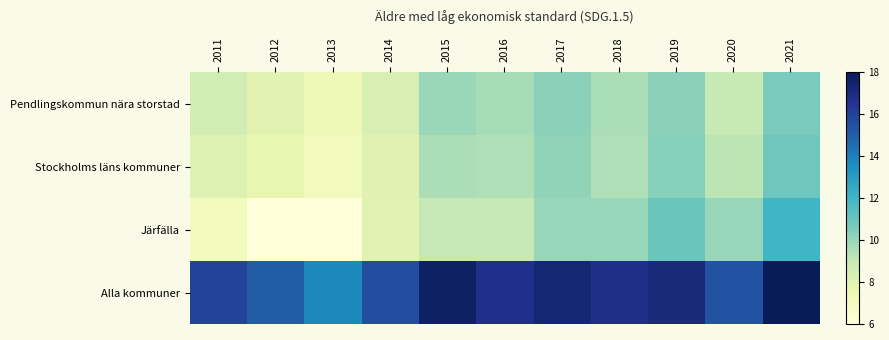

Reading left to right, transcribe all the data shown in this chart.

Pendlingskommun nära storstad: 2011=8.6	2012=8.0	2013=7.3	2014=8.3	2015=10.0	2016=9.7	2017=10.3	2018=9.6	2019=10.2	2020=9.0	2021=10.6
Stockholms läns kommuner: 2011=8.1	2012=7.7	2013=7.1	2014=8.0	2015=9.6	2016=9.5	2017=10.2	2018=9.5	2019=10.3	2020=9.2	2021=10.9
Järfälla: 2011=7.0	2012=6.0	2013=6.0	2014=8.0	2015=9.0	2016=9.0	2017=10.0	2018=10.0	2019=11.0	2020=10.0	2021=12.0
Alla kommuner: 2011=16.0	2012=15.1	2013=13.8	2014=15.6	2015=17.7	2016=16.7	2017=17.3	2018=16.8	2019=17.1	2020=15.3	2021=18.0